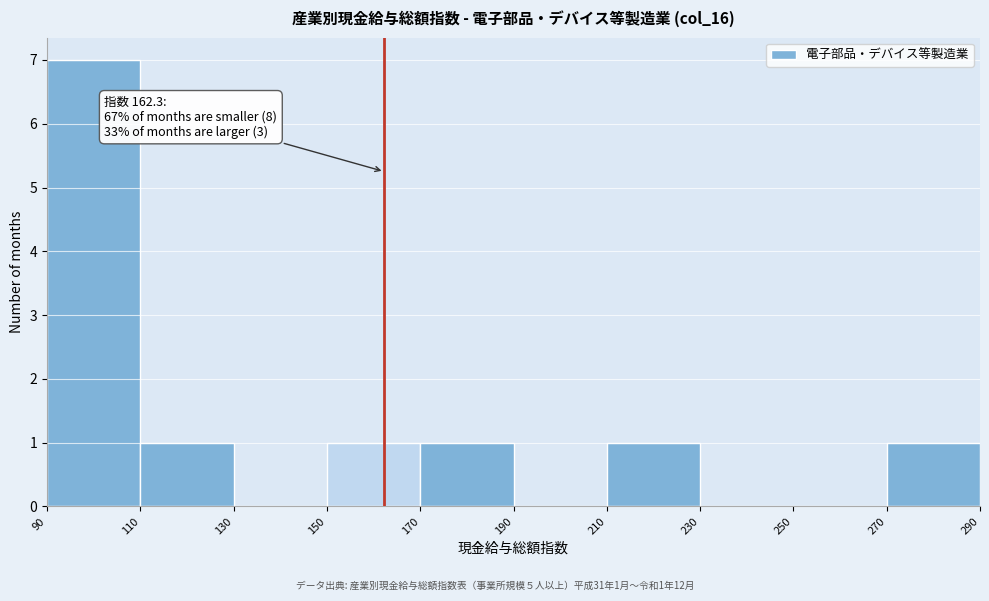

Which range on the x-axis has the tallest bar?

90 to 110